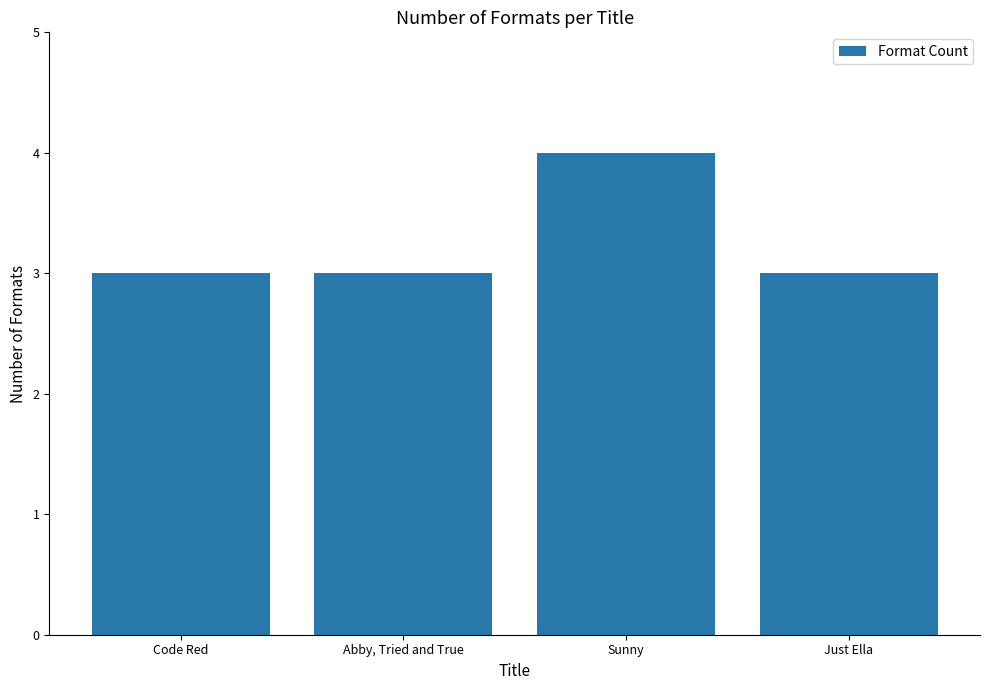

What is the change in value from Abby, Tried and True to Sunny?

+1